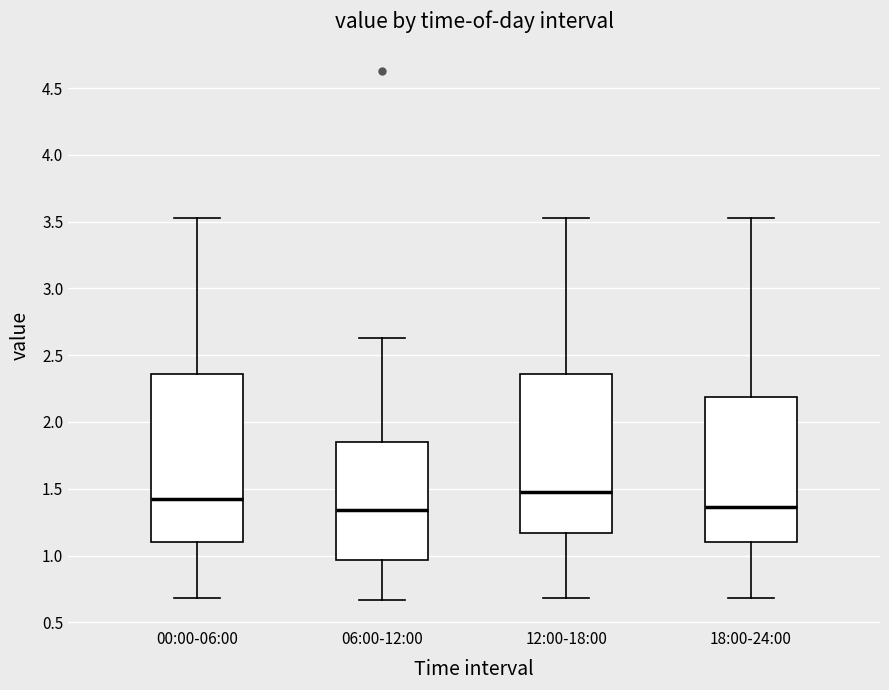

Reading left to right, read every box against the y-axis: the position of its median line, the range the box covers, and the ends of its whiskers. The values are not printed on the chart, so give them approximately, as read against the axis.

00:00-06:00: median 1.45, box 1.10 to 2.35, whiskers 0.70 to 3.55
06:00-12:00: median 1.35, box 0.95 to 1.85, whiskers 0.65 to 2.65
12:00-18:00: median 1.50, box 1.15 to 2.35, whiskers 0.70 to 3.55
18:00-24:00: median 1.35, box 1.10 to 2.20, whiskers 0.70 to 3.55